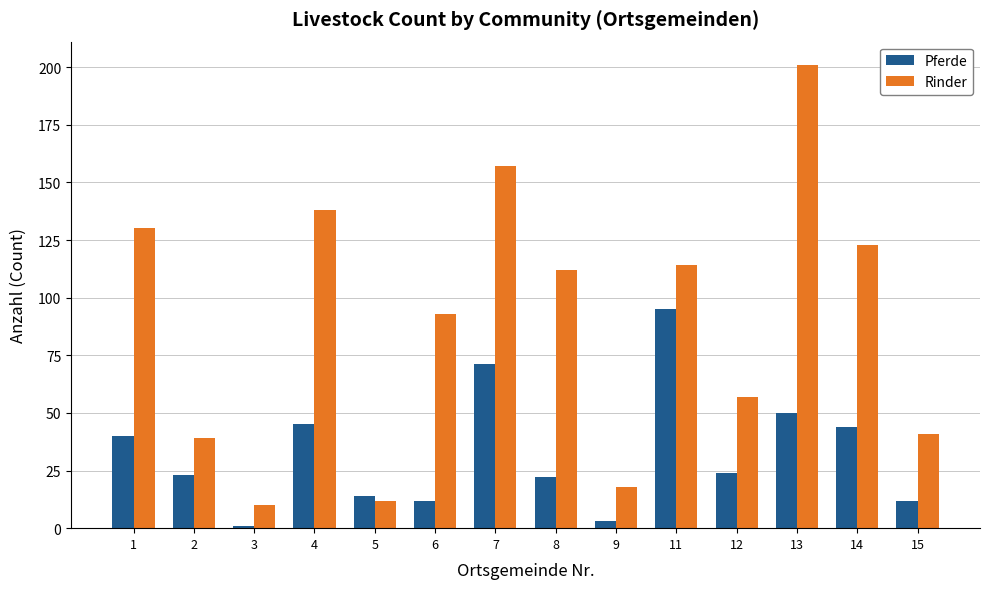

What is the difference between the highest and lowest values at 11?

19